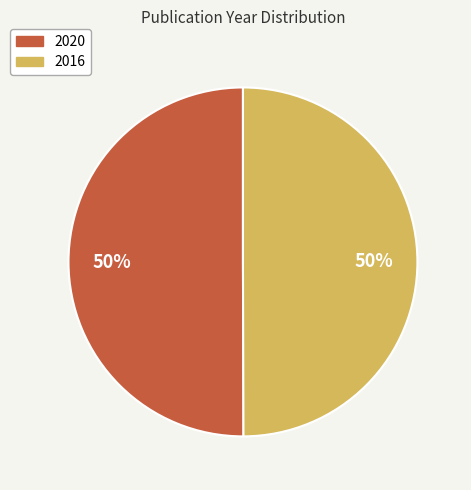

What is the ratio of the value at 2016 to the value at 2020?

1.0